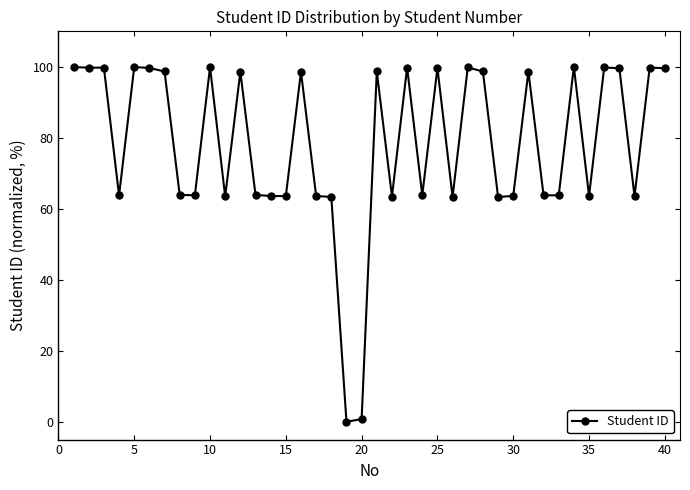

Does the chart have visible grid lines?

No